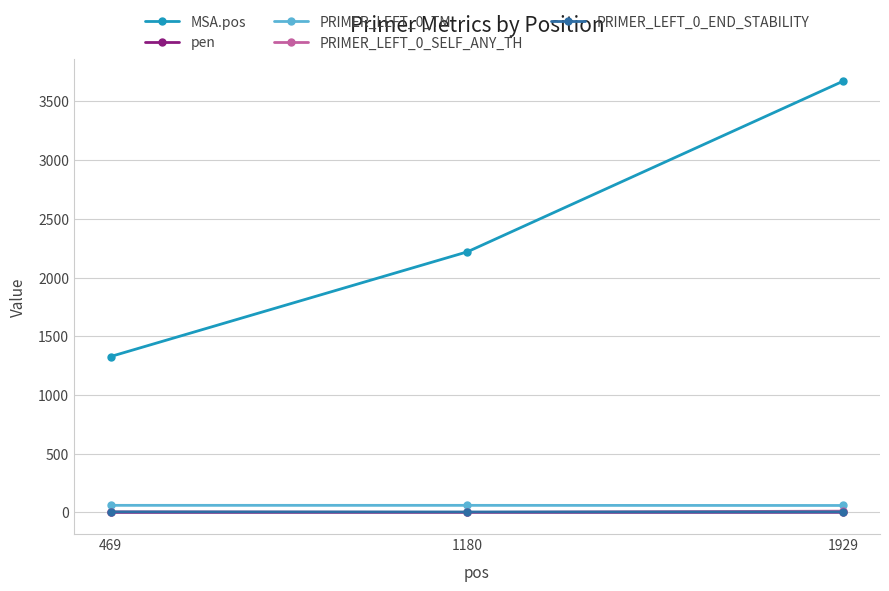

What is the approximate value of PRIMER_LEFT_0_TM at 1929?

59.5